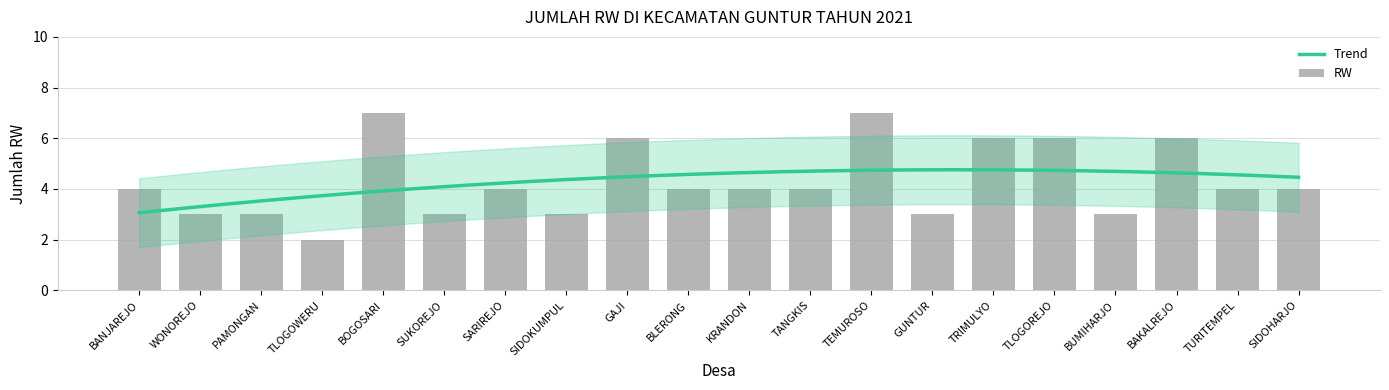

True or false: the data shows 3 at BUMIHARJO.

True